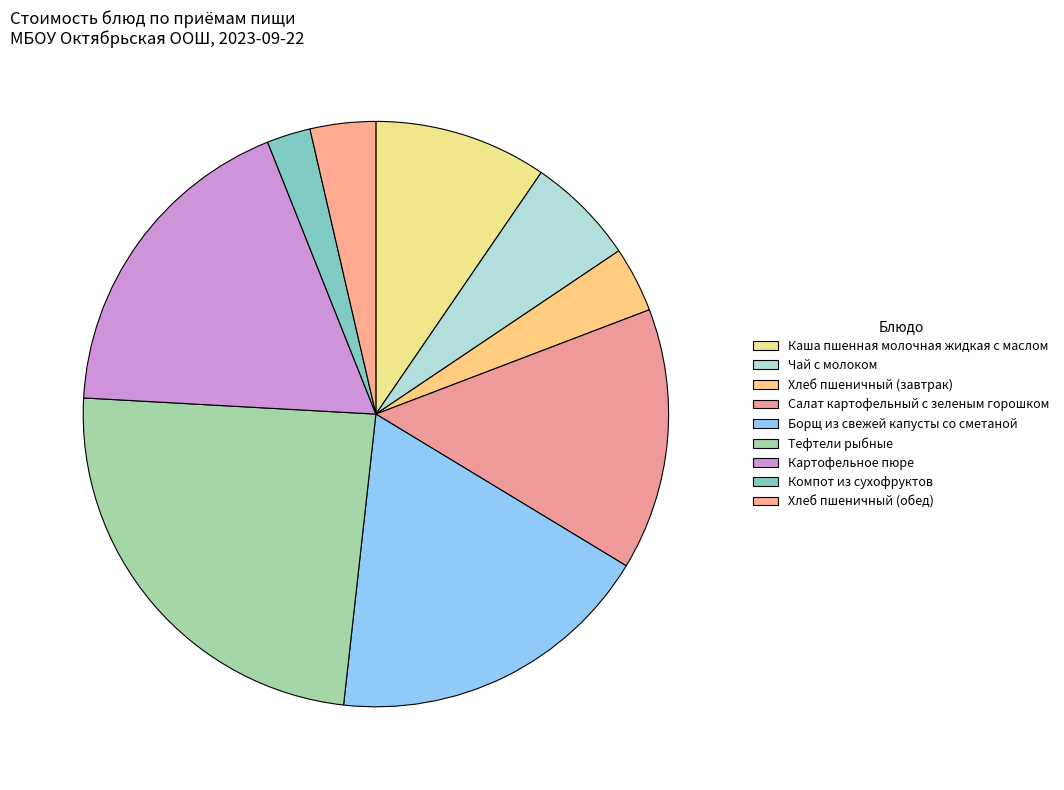

To the nearest percent, what portion does Каша пшенная молочная жидкая с маслом represent?

10%